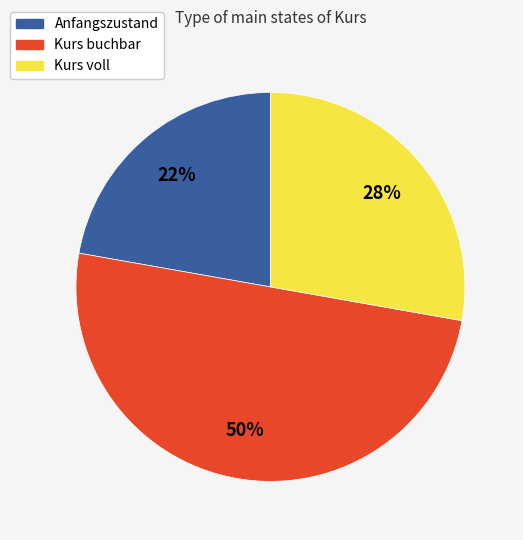

How many segments does this pie chart have?

3